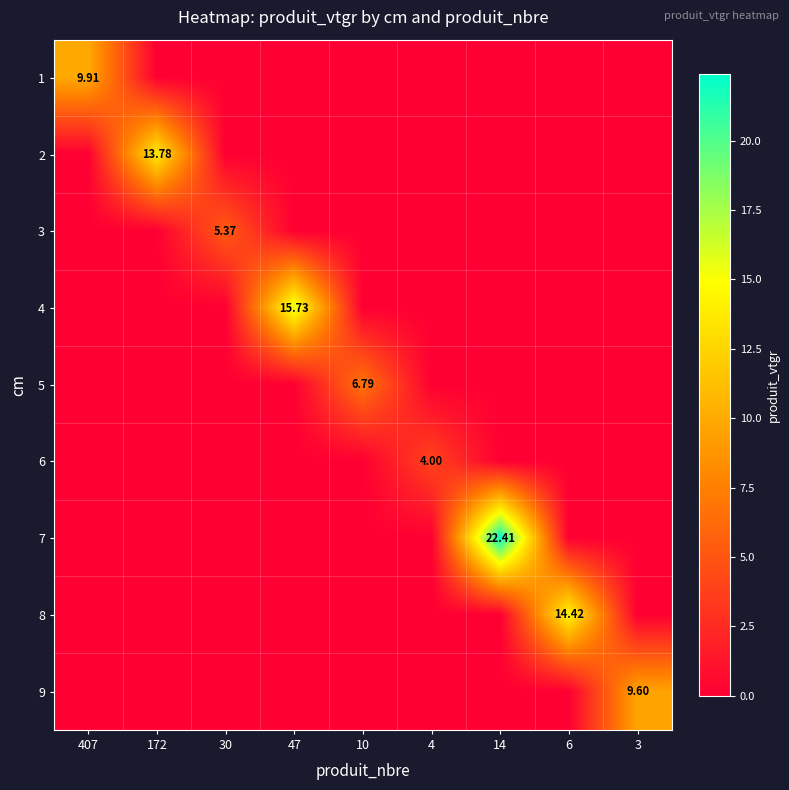

Which has a higher value, 172 or 10?

172